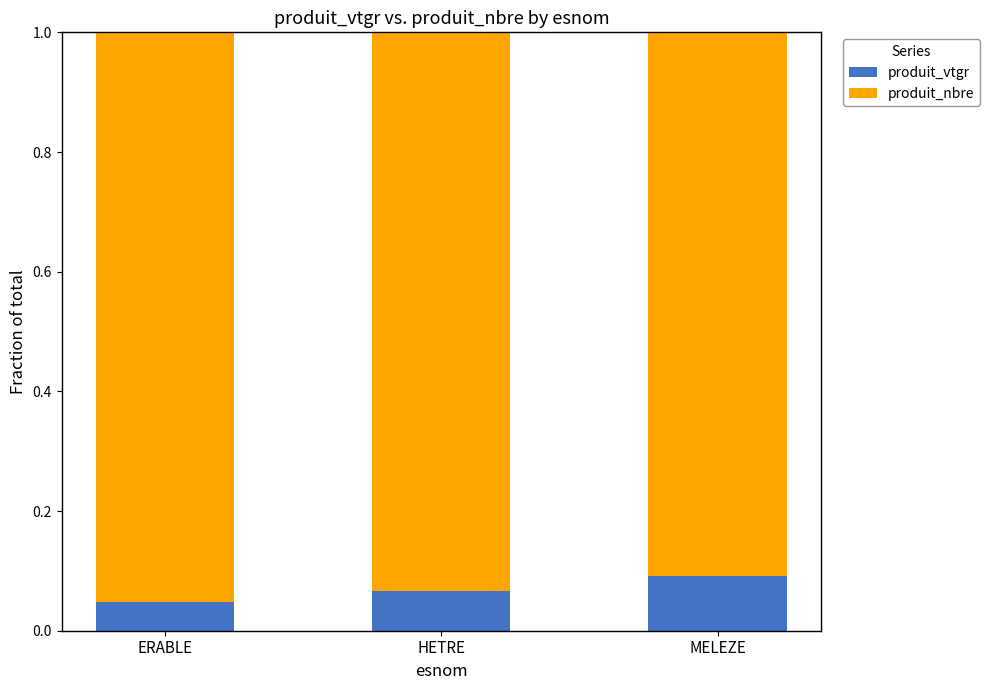

Count the produit_vtgr values in the range 0 to 1.

3